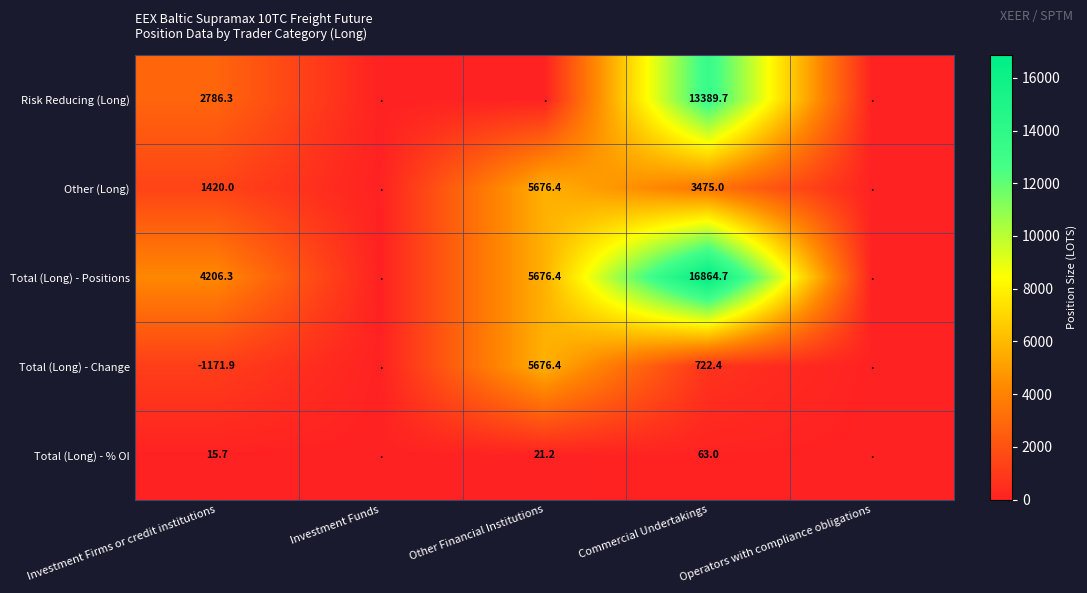

At which label does Risk Reducing (Long) reach its peak?

Commercial Undertakings